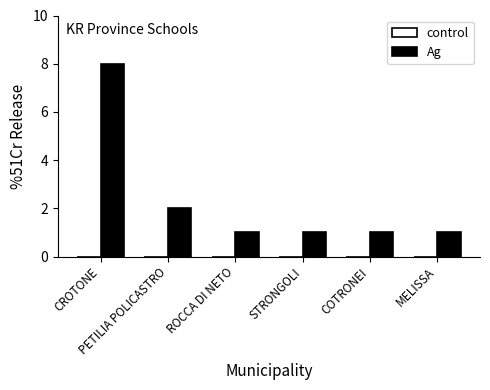

What is the value of the 6th bar from the left?

1